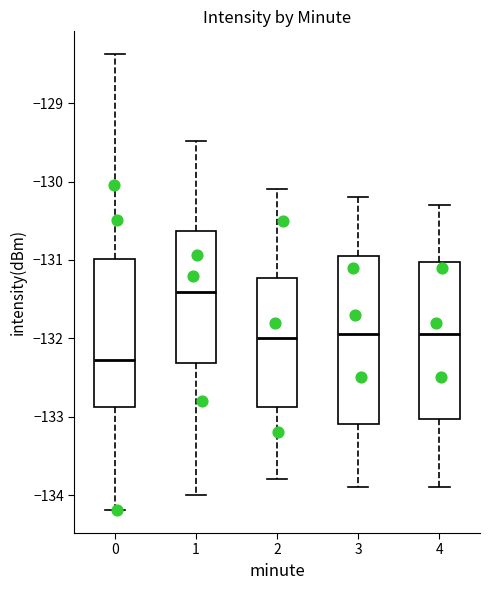

Which box's median line is the highest?

1